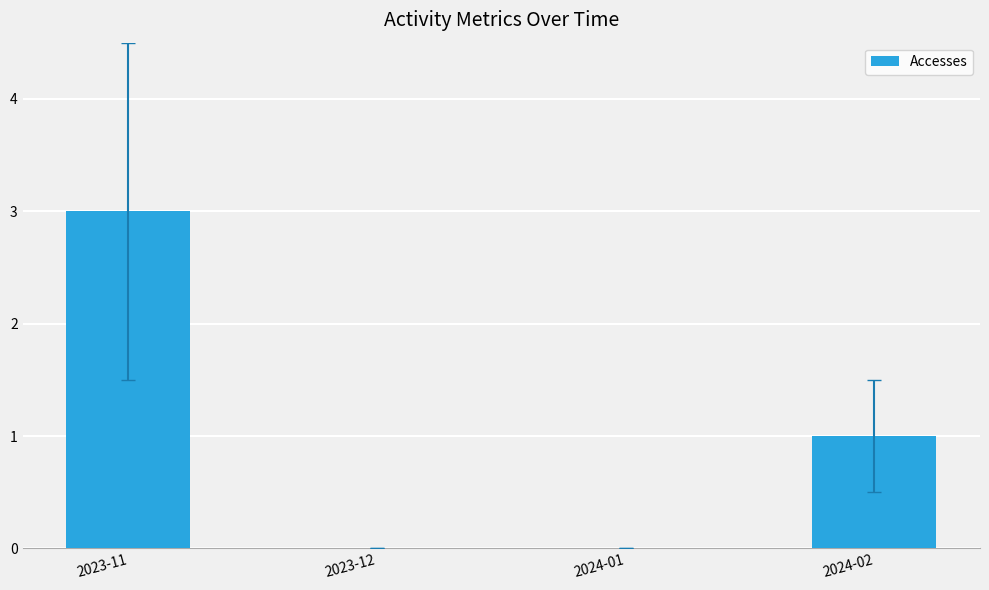

Reading left to right, what are all the values shown in this chart?

3	0	0	1